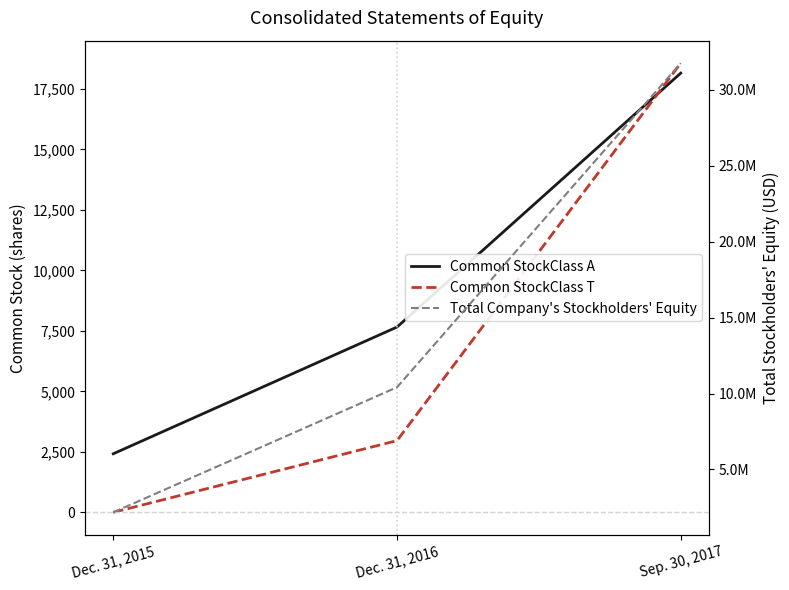

What are all the series names shown in the legend?

Common StockClass A, Common StockClass T, Total Company's Stockholders' Equity